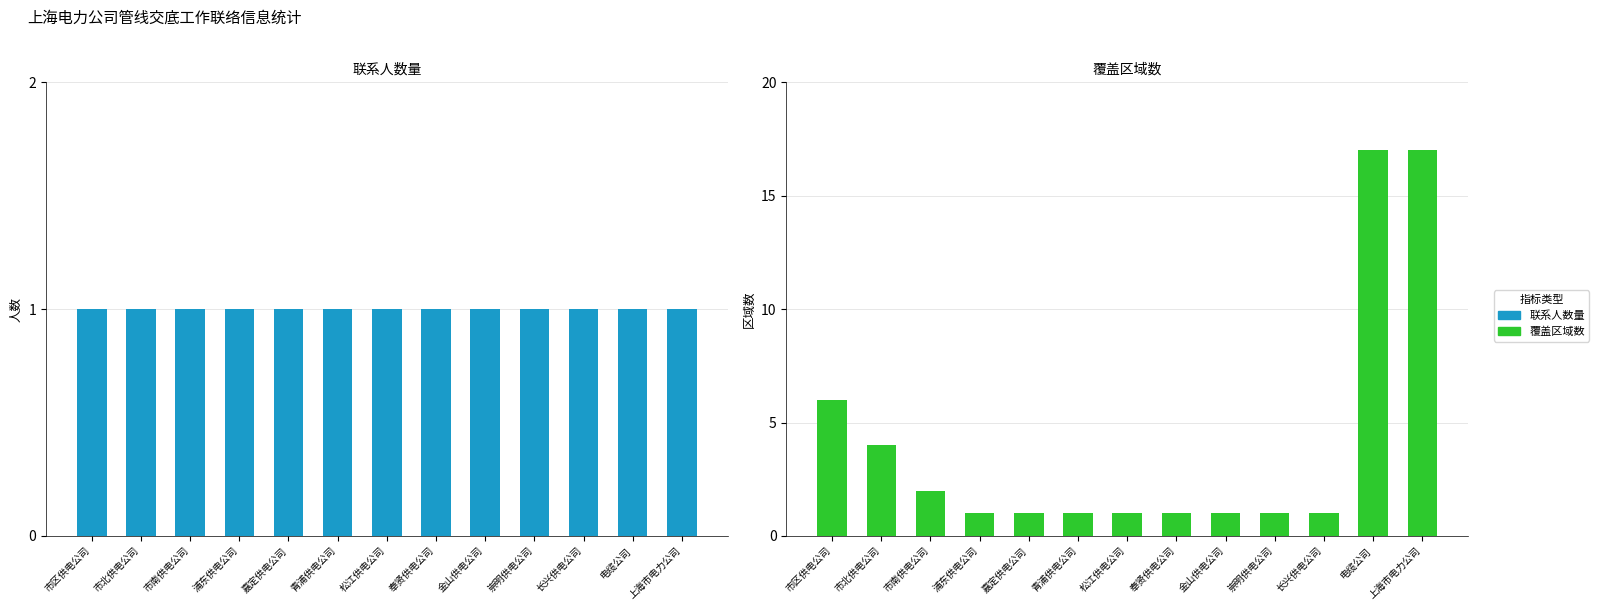

The value of 覆盖区域数 at 松江供电公司 is 1. True or false?

True